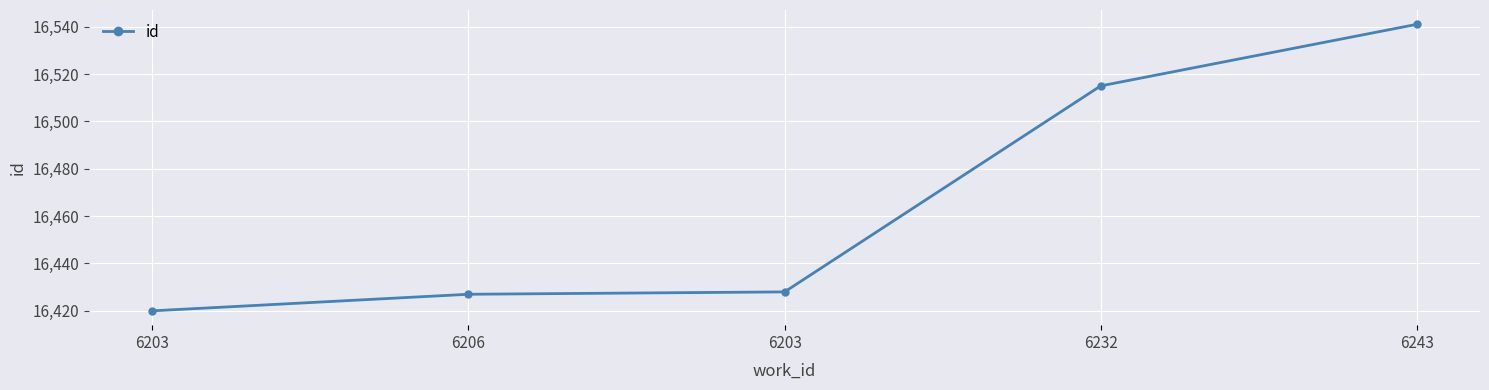

How many values are below 16428?

2